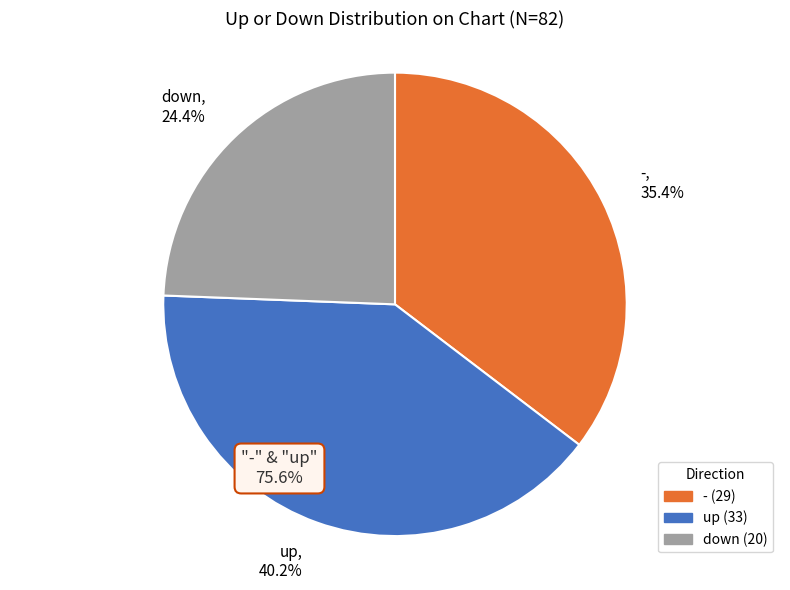

Which slice is the smallest?

down